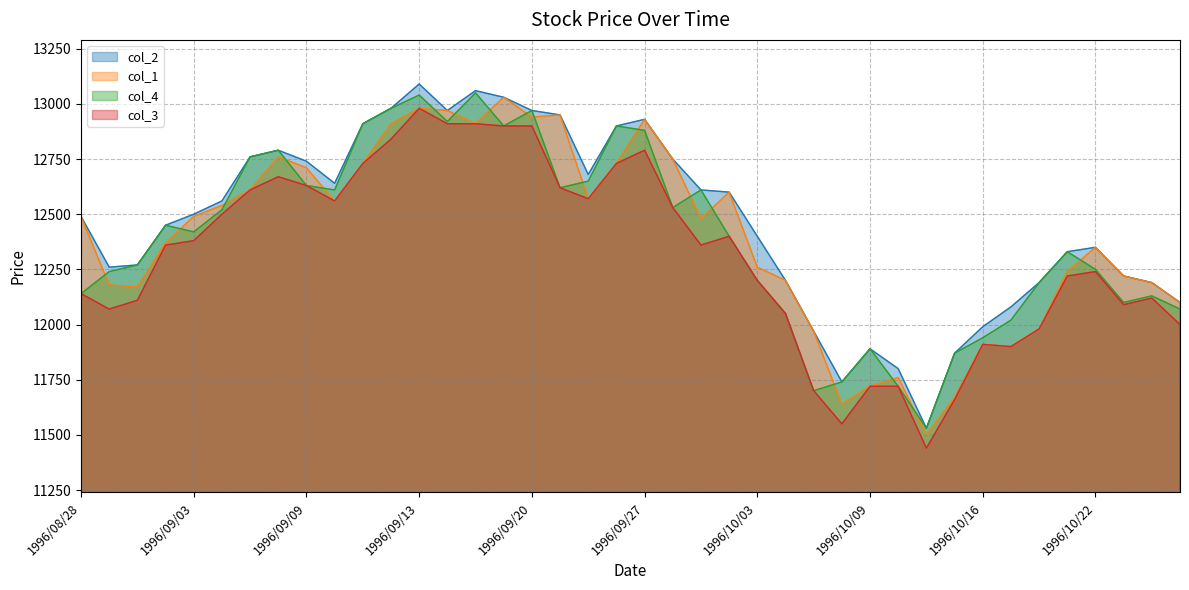

Between which two adjacent categories do col_4 and col_1 first intersect?

1996/08/28 and 1996/08/29